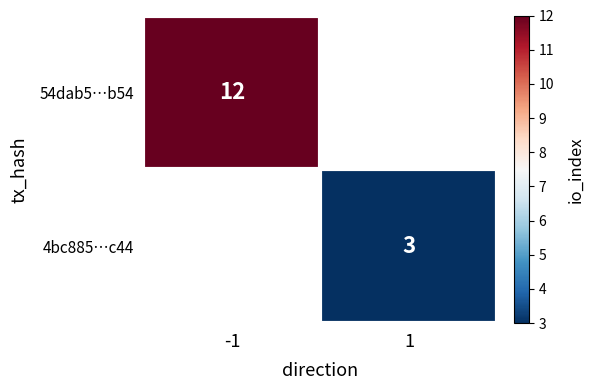

The value of 4bc885…c44 at 1 is 3. True or false?

True